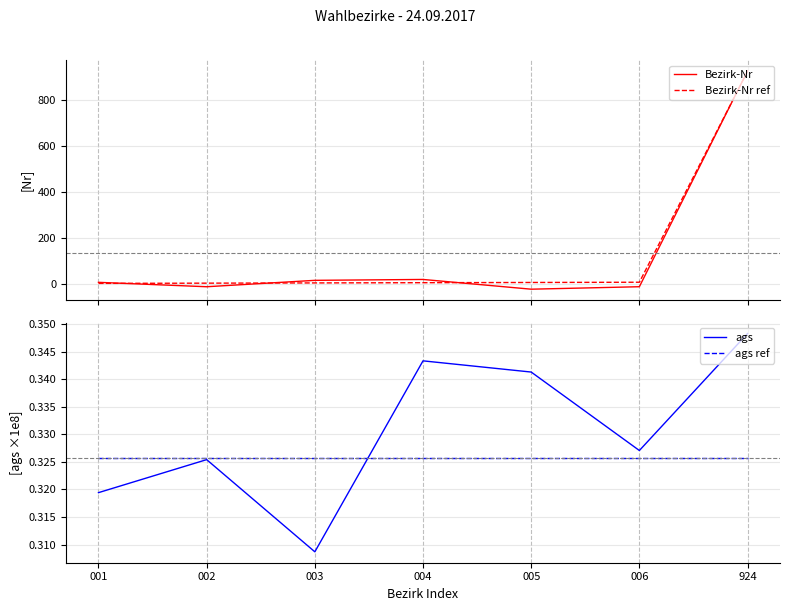

What is the lowest value of the Bezirk-Nr ref series?

1.0